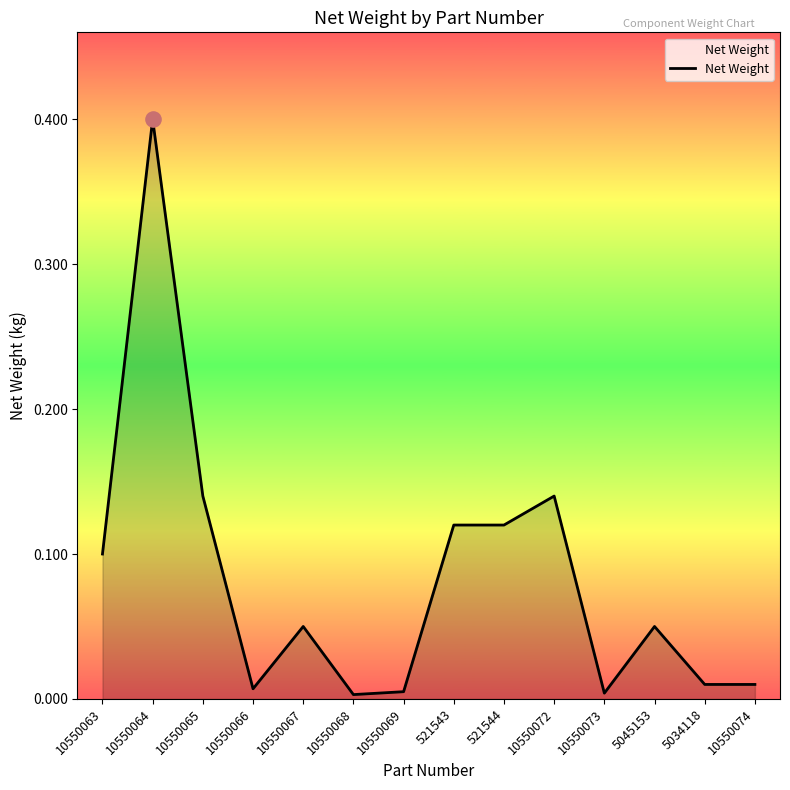

What is the change in value from 10550069 to 10550072?

+0.1